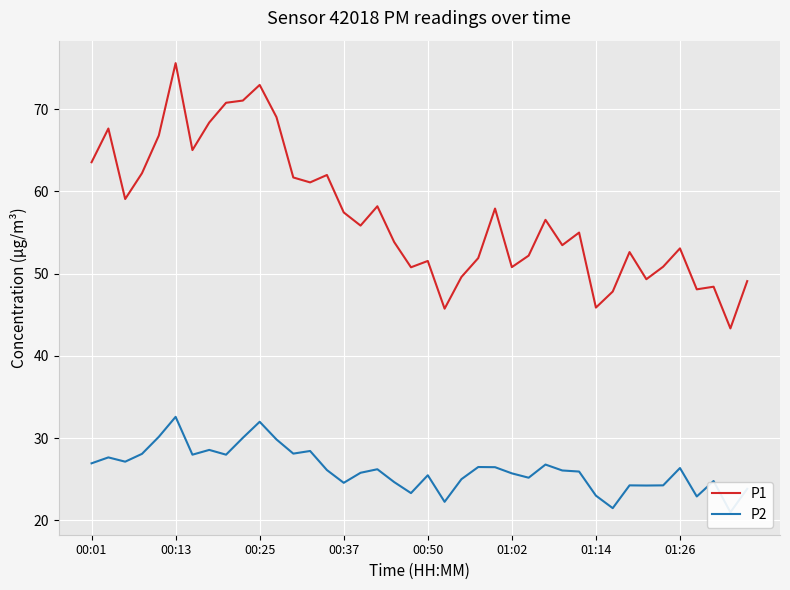

Does the chart display data point markers on the line(s)?

No